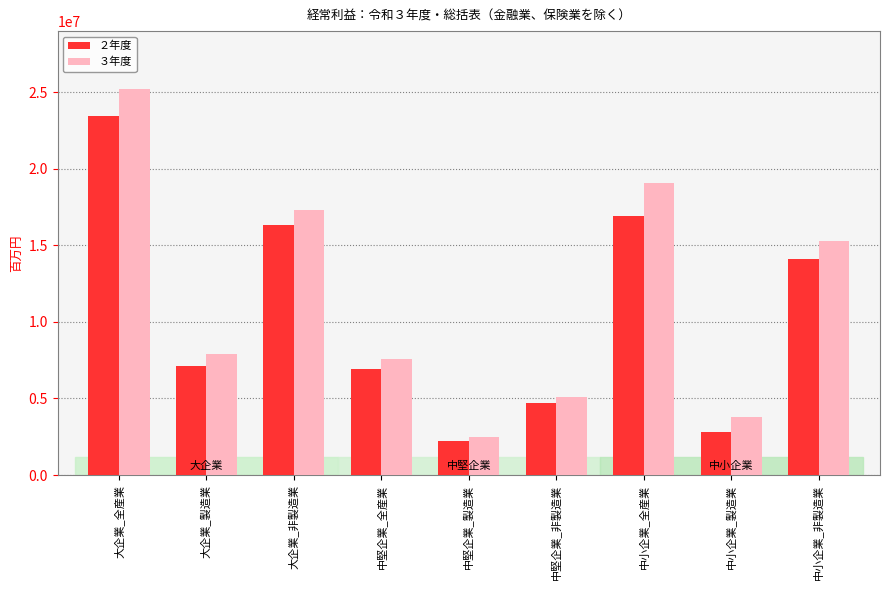

Reading right to left, transcribe all the data shown in this chart.

２年度: 中小企業_非製造業=14120541	中小企業_製造業=2814524	中小企業_全産業=16935065	中堅企業_非製造業=4706704	中堅企業_製造業=2207390	中堅企業_全産業=6914093	大企業_非製造業=16298531	大企業_製造業=7140831	大企業_全産業=23439362
３年度: 中小企業_非製造業=15275537	中小企業_製造業=3778348	中小企業_全産業=19053885	中堅企業_非製造業=5070297	中堅企業_製造業=2487259	中堅企業_全産業=7557556	大企業_非製造業=17288213	大企業_製造業=7922844	大企業_全産業=25211057